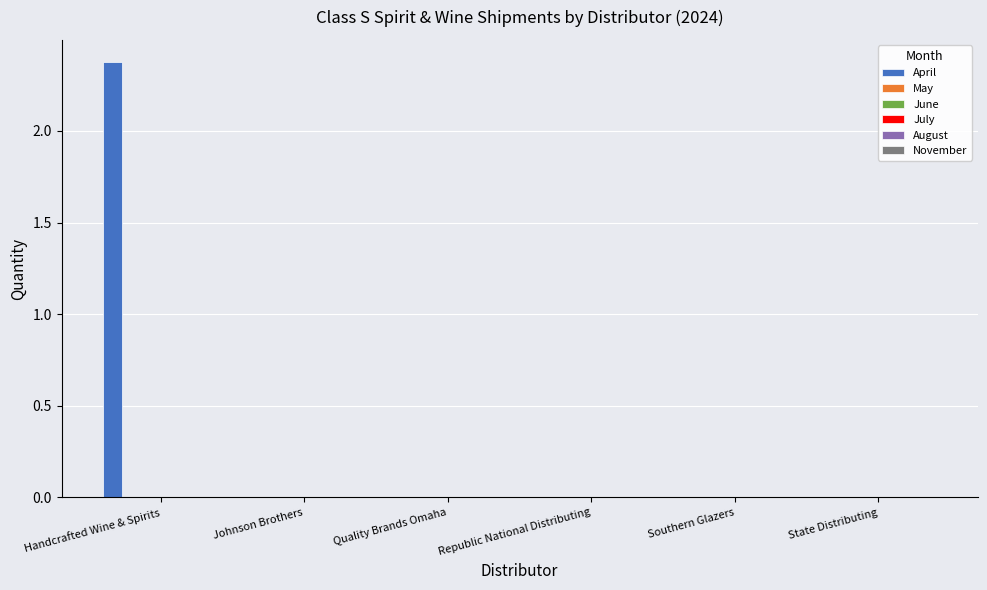

What is the greatest value displayed?

2.4